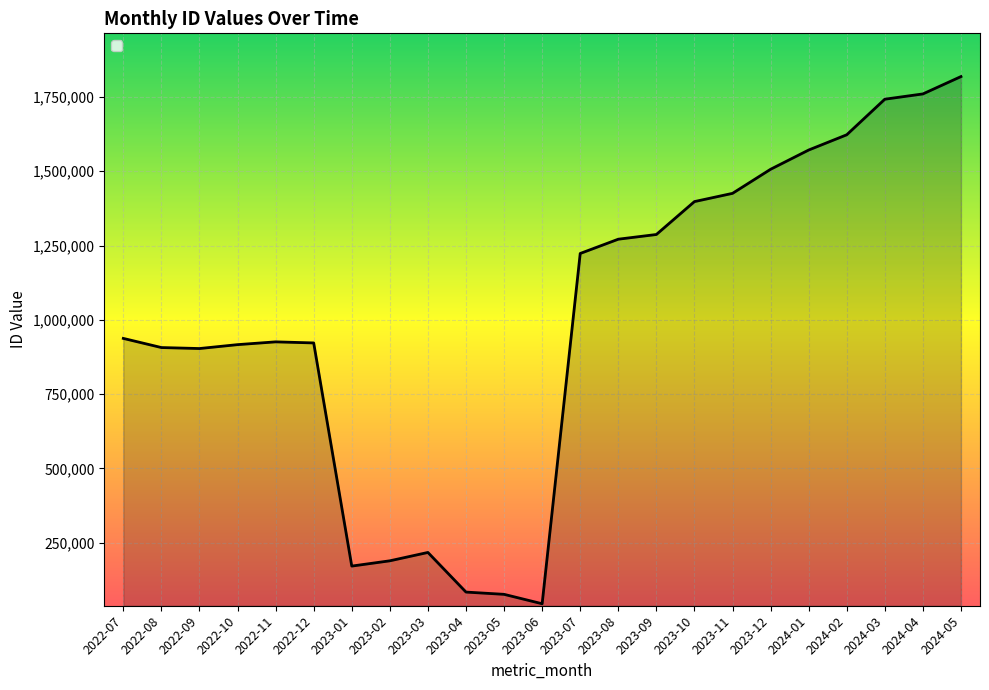

What is the maximum value shown in the chart?

1818426